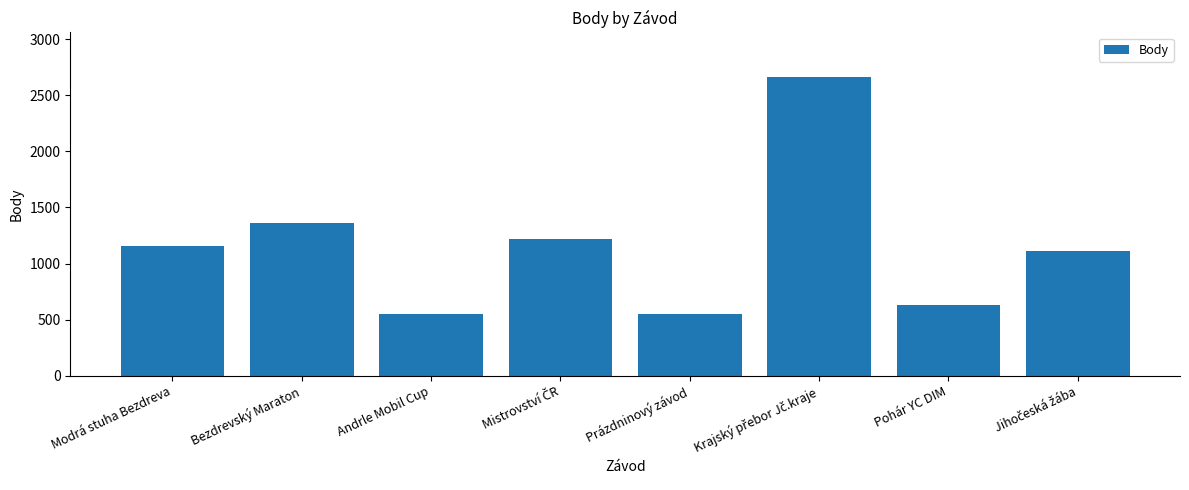

Is it true that the value at Modrá stuha Bezdreva is 638?

False